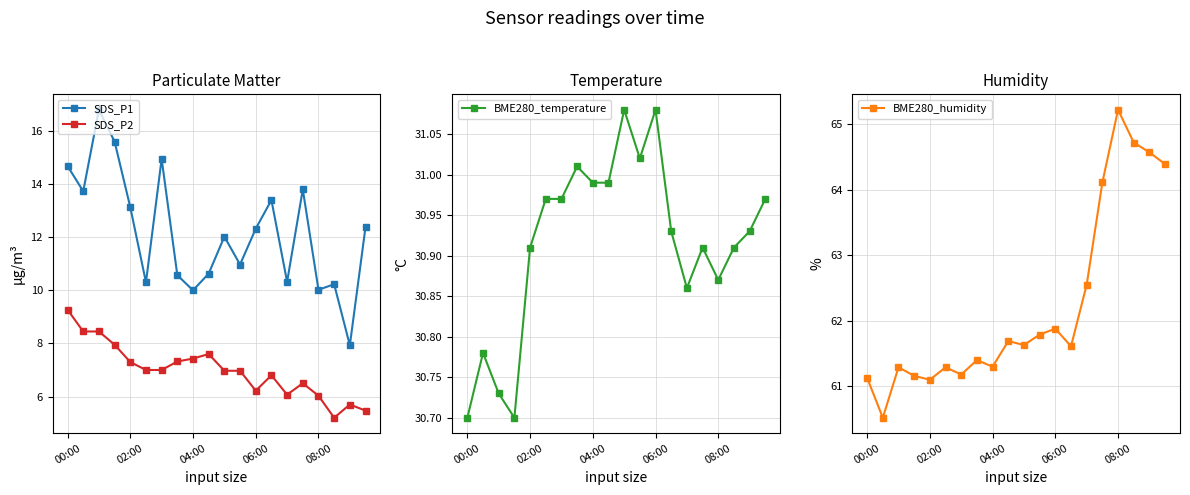

True or false: SDS_P1 has more than 0 points higher than both neighbors.

True